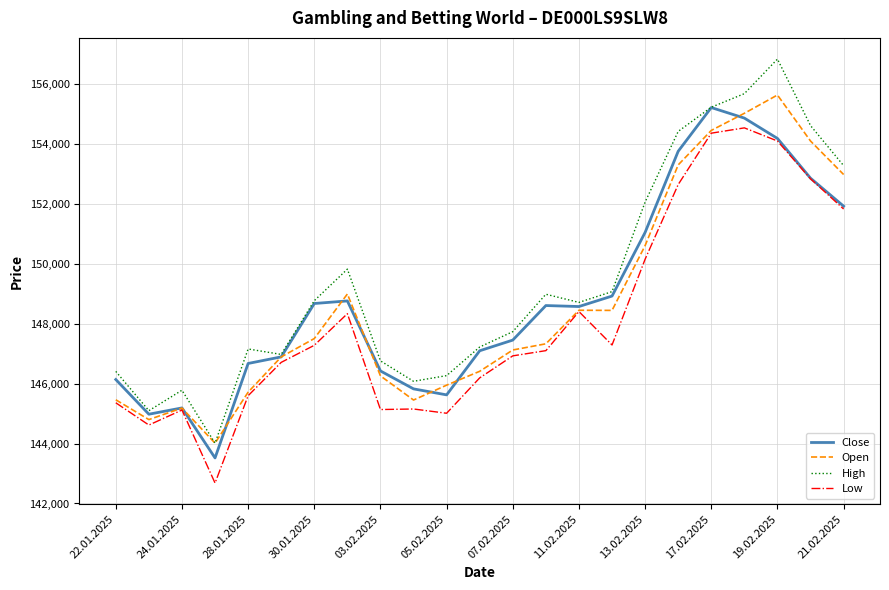

Which series has the widest spread of values?

High